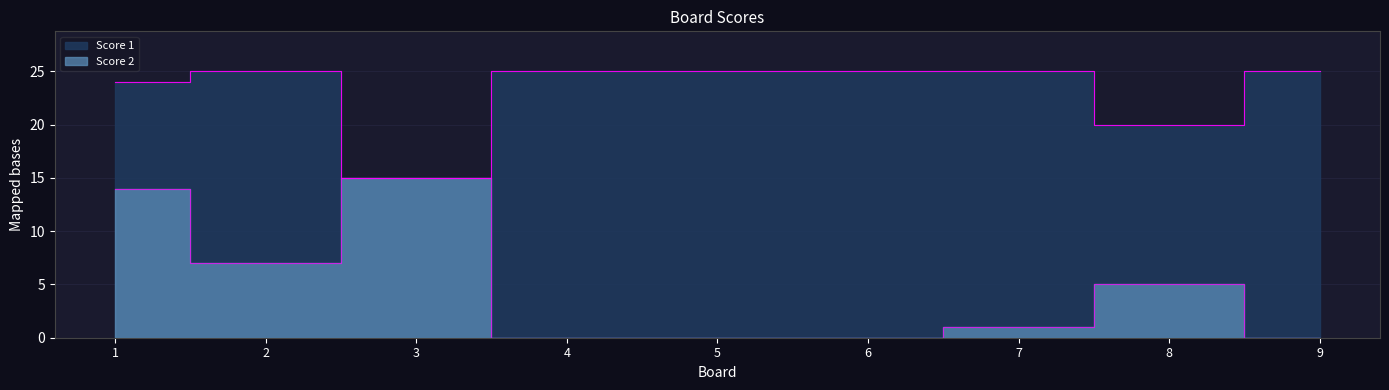

True or false: Score 2 has more than 2 points higher than both neighbors.

False